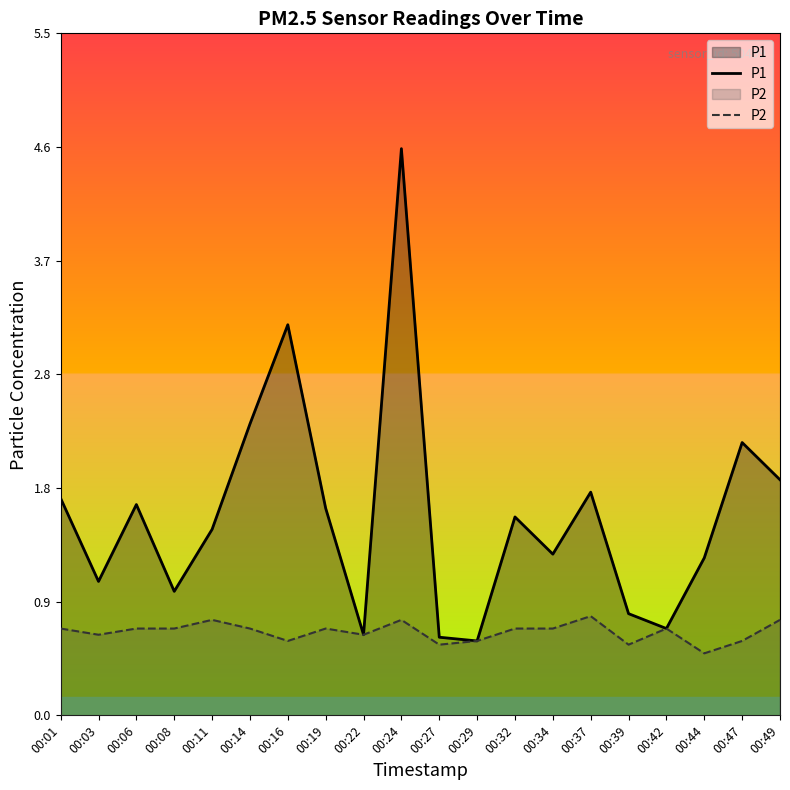

What value does the P2 series have at 00:16?

0.6